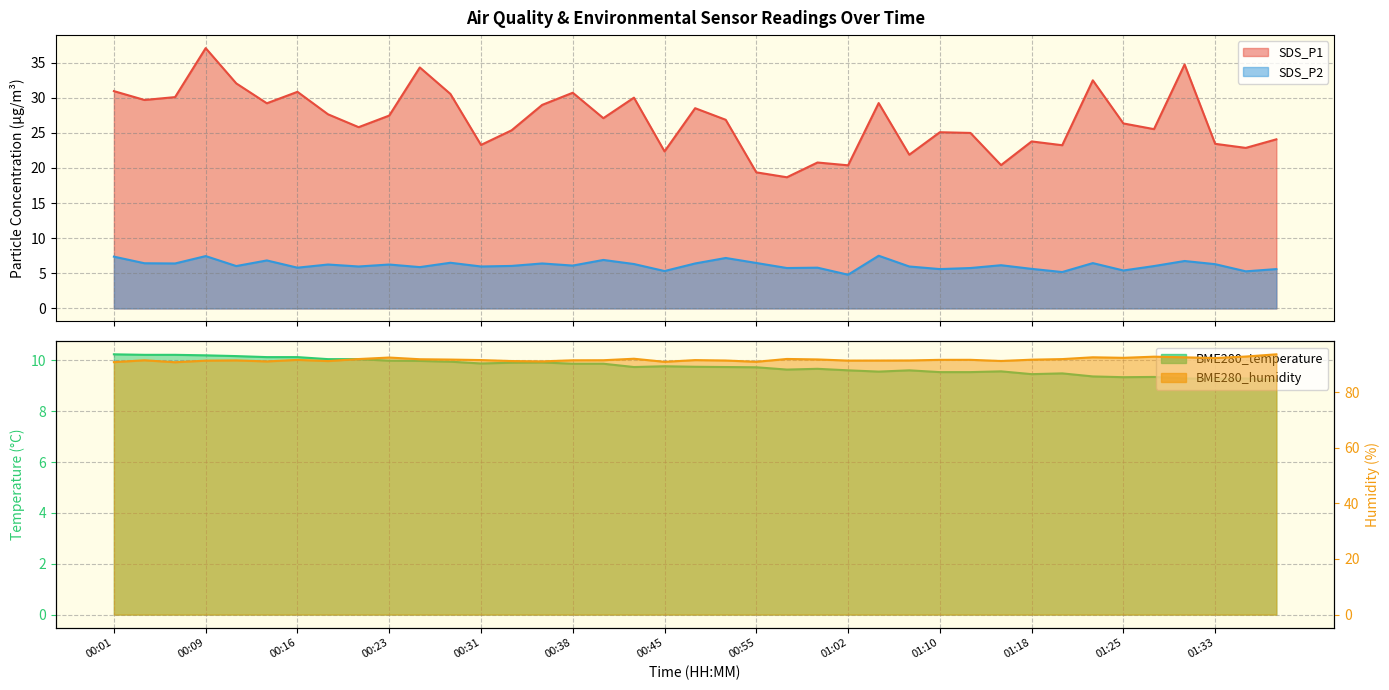

Is the value of SDS_P1 at 00:45 greater than the value of BME280_temperature at 00:01?

Yes